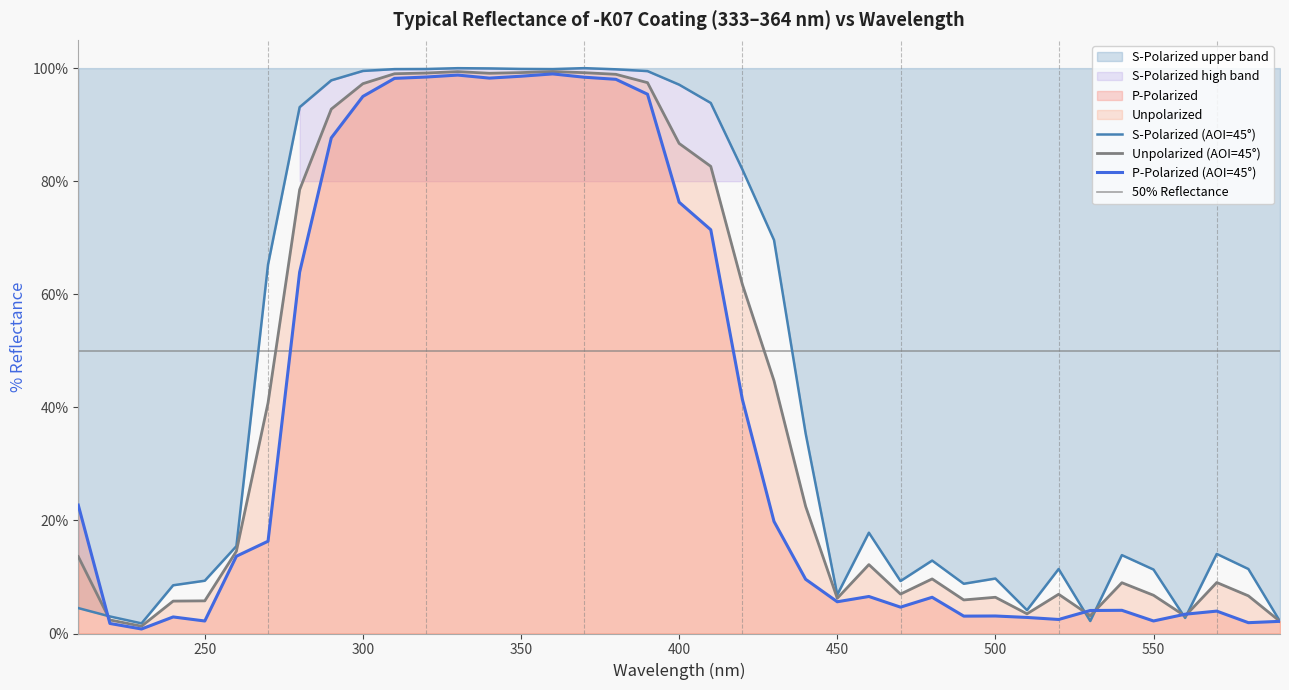

Reading left to right, extract all data points from this chart.

P-Polarized: 22.7	1.8	0.8	2.9	2.2	13.7	16.3	63.9	87.7	95.0	98.2	98.4	98.8	98.2	98.6	99.0	98.4	98.0	95.4	76.3	71.4	41.4	19.8	9.6	5.6	6.5	4.7	6.4	3.1	3.1	2.8	2.5	4.1	4.1	2.2	3.4	4.0	1.9	2.2
S-Polarized: 4.5	3.0	1.8	8.5	9.3	15.5	65.2	93.1	97.8	99.5	99.8	99.8	100.0	99.9	99.9	99.8	100.0	99.8	99.5	97.1	93.8	82.1	69.6	35.4	6.8	17.8	9.3	12.9	8.8	9.7	4.1	11.4	2.2	13.9	11.3	2.8	14.1	11.4	2.1
Unpolarized: 13.6	2.4	1.3	5.7	5.8	14.6	40.8	78.5	92.7	97.2	99.0	99.1	99.4	99.1	99.2	99.4	99.2	98.9	97.4	86.7	82.6	61.7	44.7	22.5	6.2	12.2	7.0	9.7	5.9	6.4	3.5	6.9	3.1	9.0	6.8	3.1	9.0	6.7	2.1